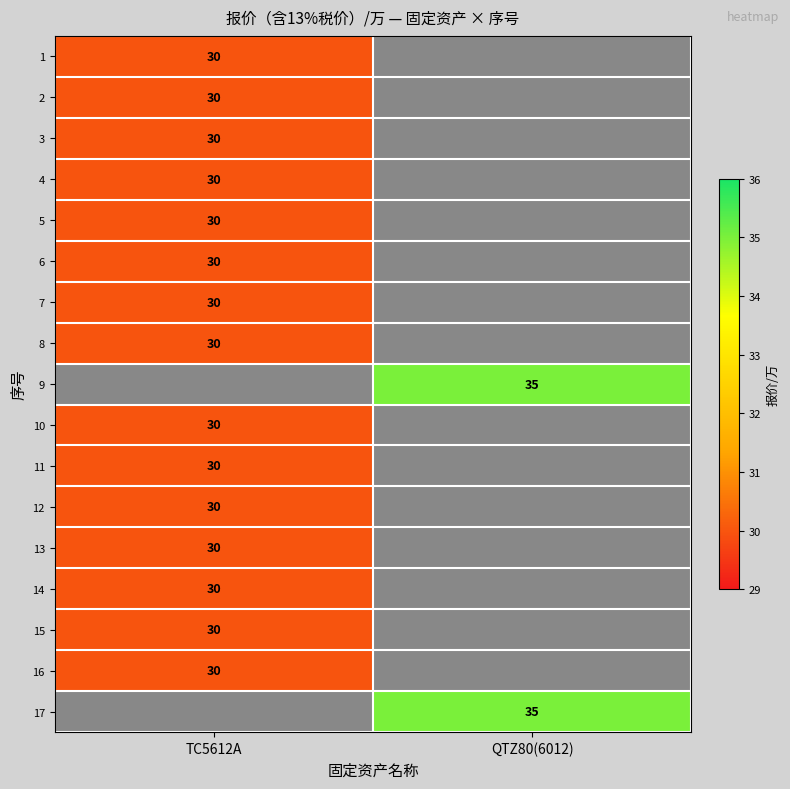

Which category has the highest value across all series?

QTZ80(6012)